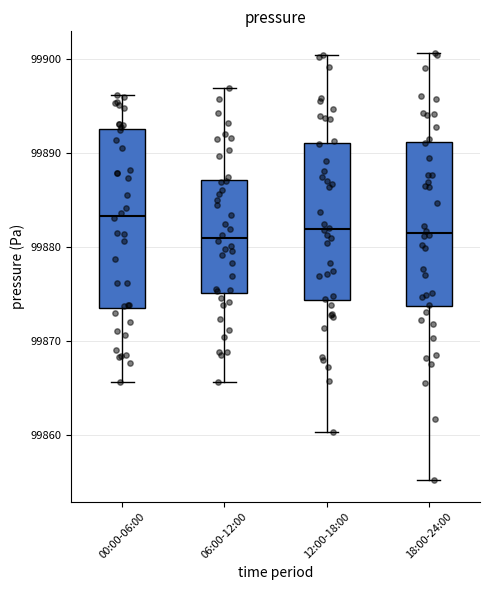

Reading left to right, read every box against the y-axis: the position of its median line, the range the box covers, and the ends of its whiskers. The values are not printed on the chart, so give them approximately, as read against the axis.

00:00-06:00: median 99883, box 99874 to 99893, whiskers 99866 to 99896
06:00-12:00: median 99881, box 99875 to 99887, whiskers 99866 to 99897
12:00-18:00: median 99882, box 99874 to 99891, whiskers 99860 to 99901
18:00-24:00: median 99882, box 99874 to 99891, whiskers 99855 to 99901